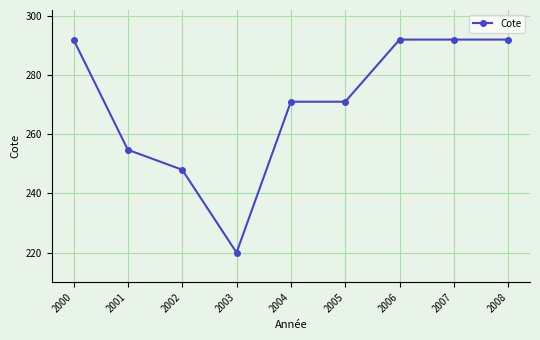

How many data points does each series have?

9